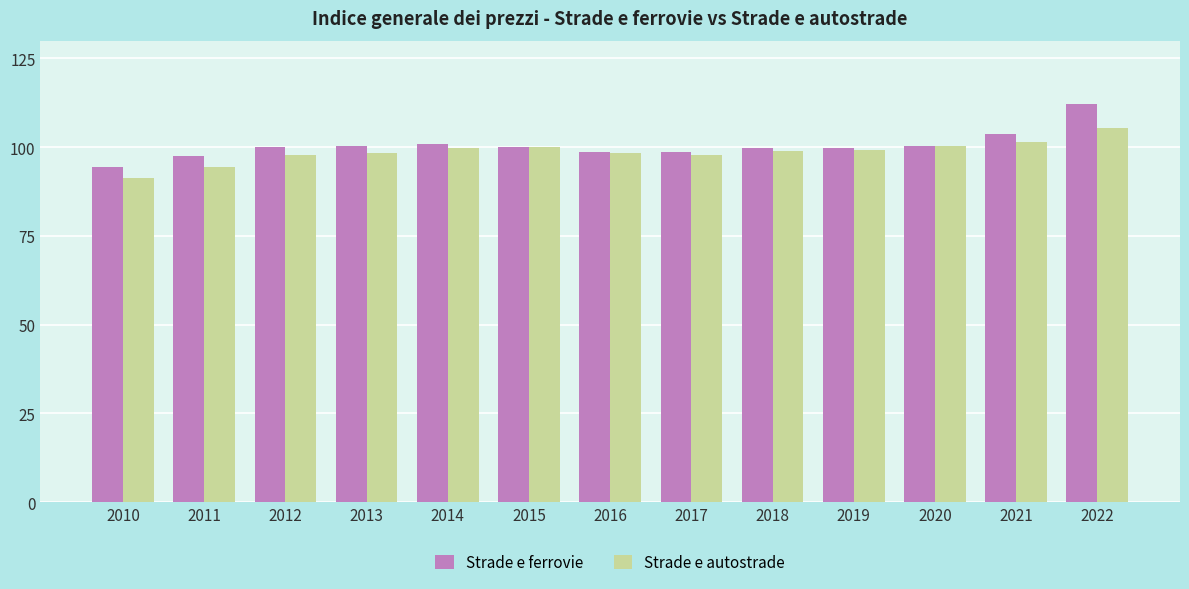

What is the value of the Strade e autostrade bar at the 8th from the left?

97.8